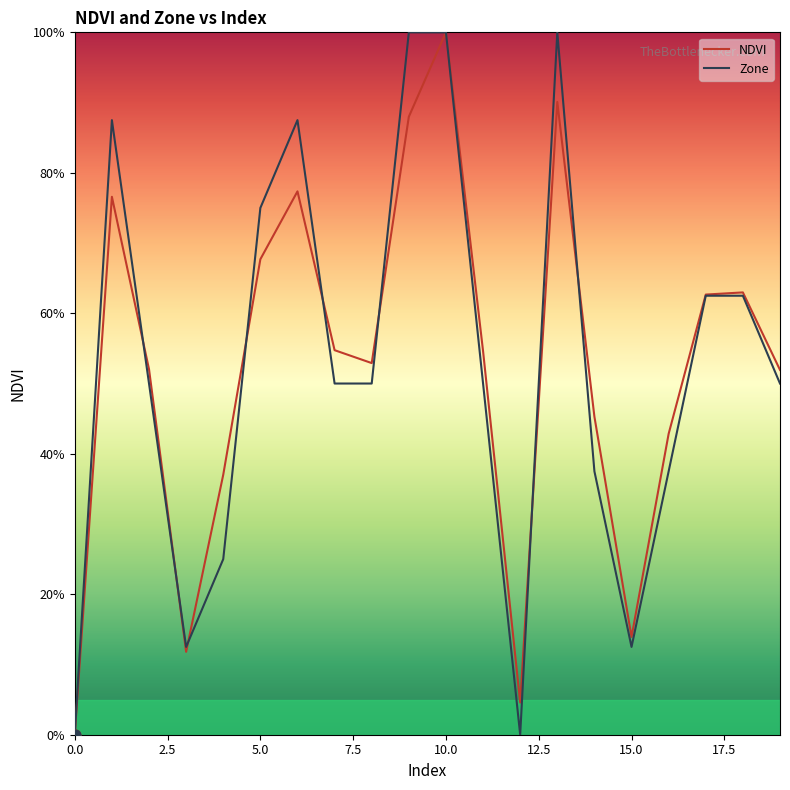

What is the highest value of the NDVI series?

100.0